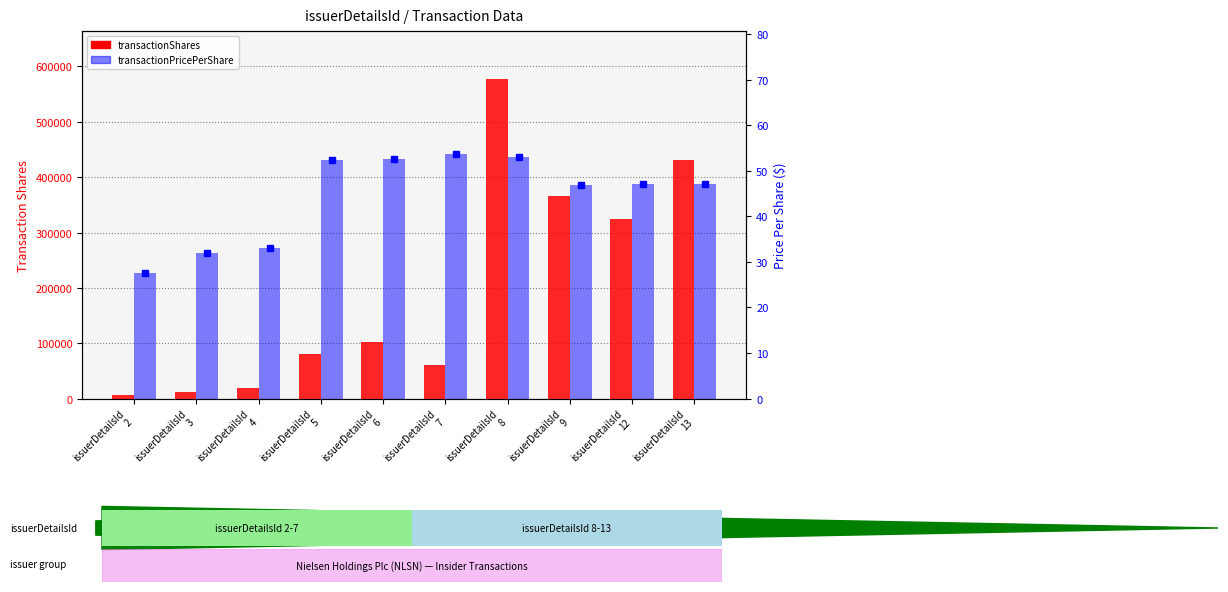

True or false: transactionPricePerShare has a value of 27.5 at issuerDetailsId
2.

True